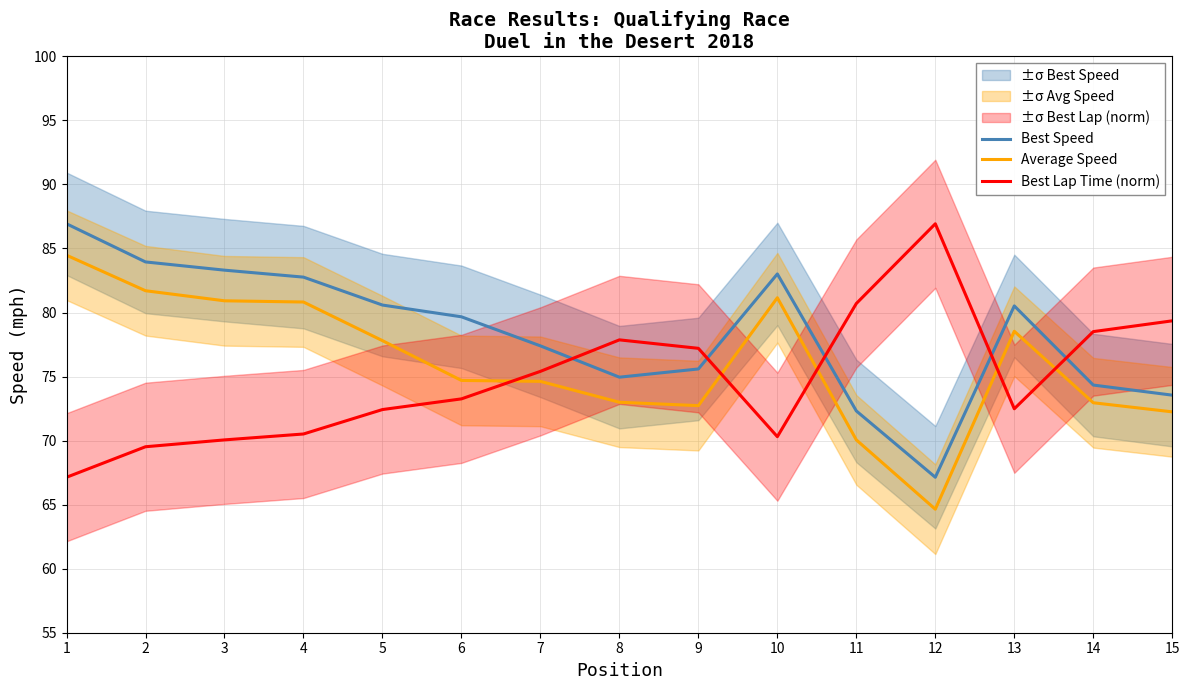

What are all the series names shown in the legend?

Best Speed, Average Speed, Best Lap Time (norm)